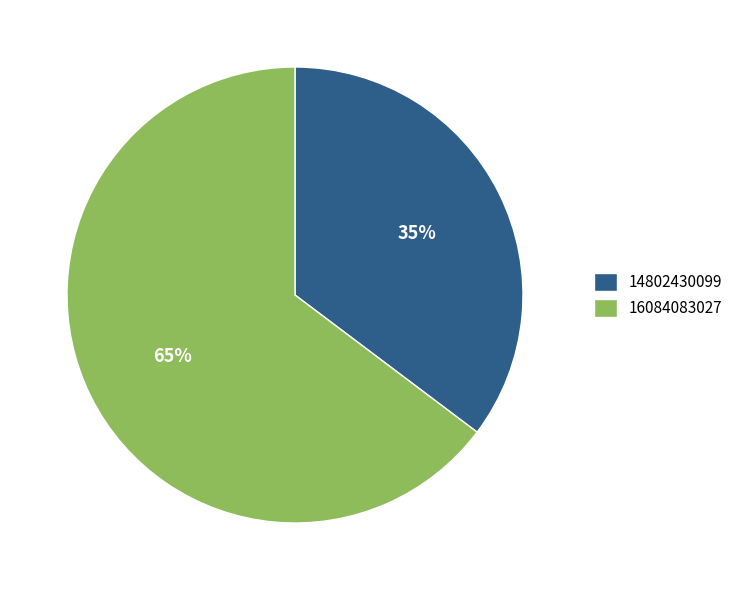

The 14802430099 slice represents 28% of the pie. True or false?

False